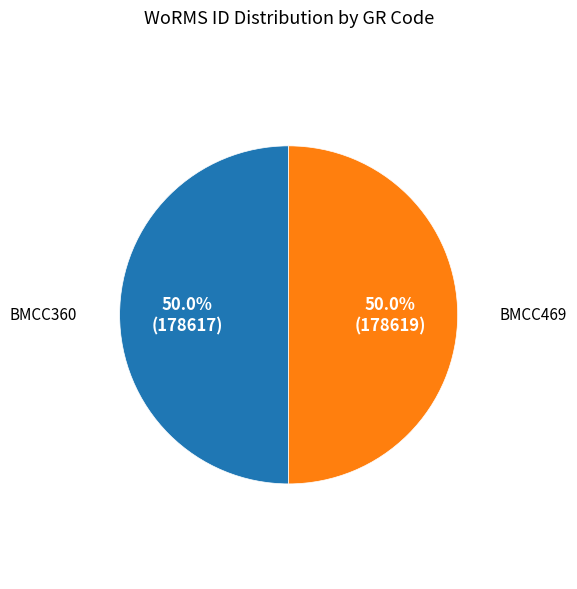

Is it true that BMCC469 is 65% of the pie?

False